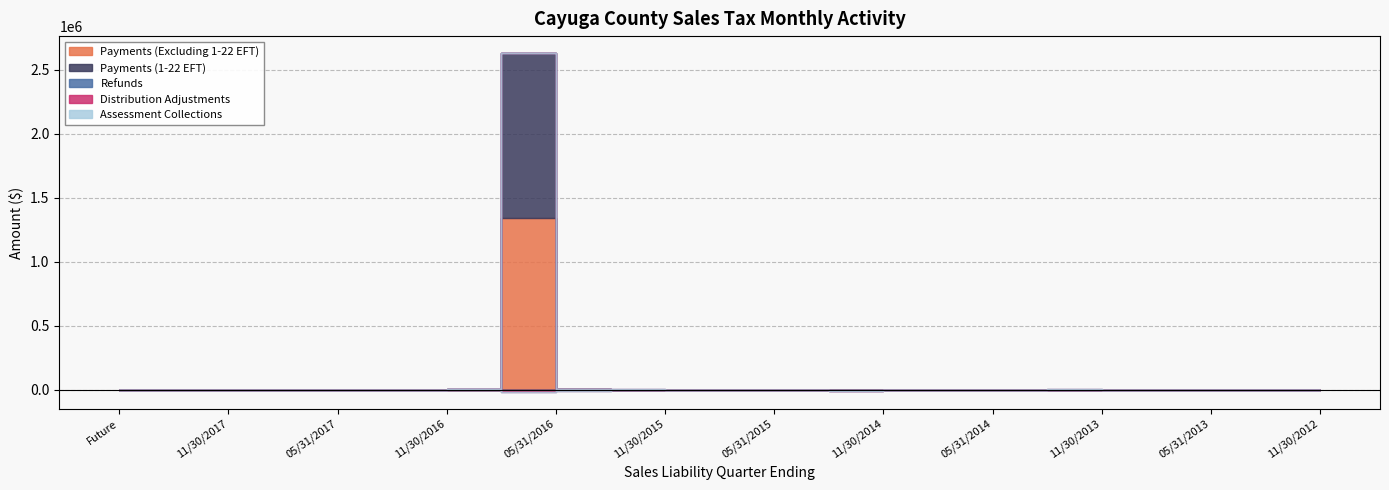

What are all the series names shown in the legend?

Payments (Excluding 1-22 EFT), Payments (1-22 EFT), Refunds, Distribution Adjustments, Assessment Collections